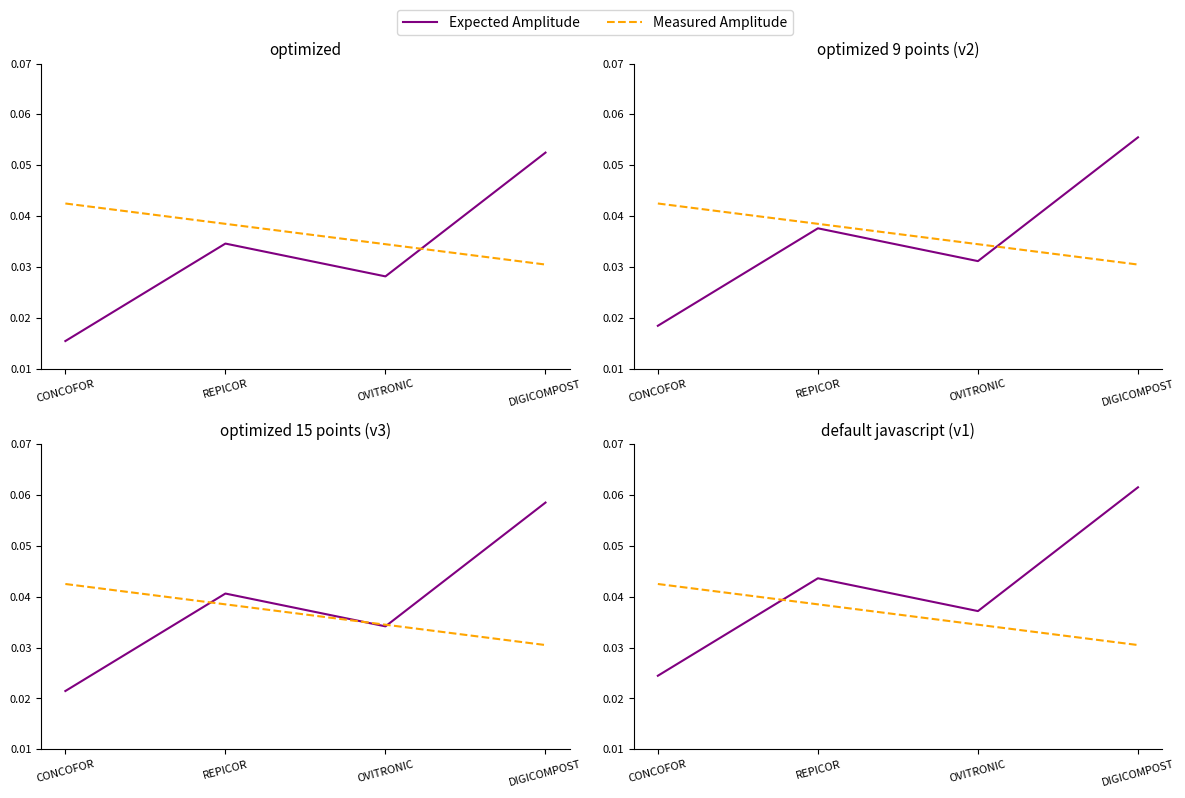

Rank the series at CONCOFOR from highest to lowest value.

Measured Amplitude, Expected Amplitude